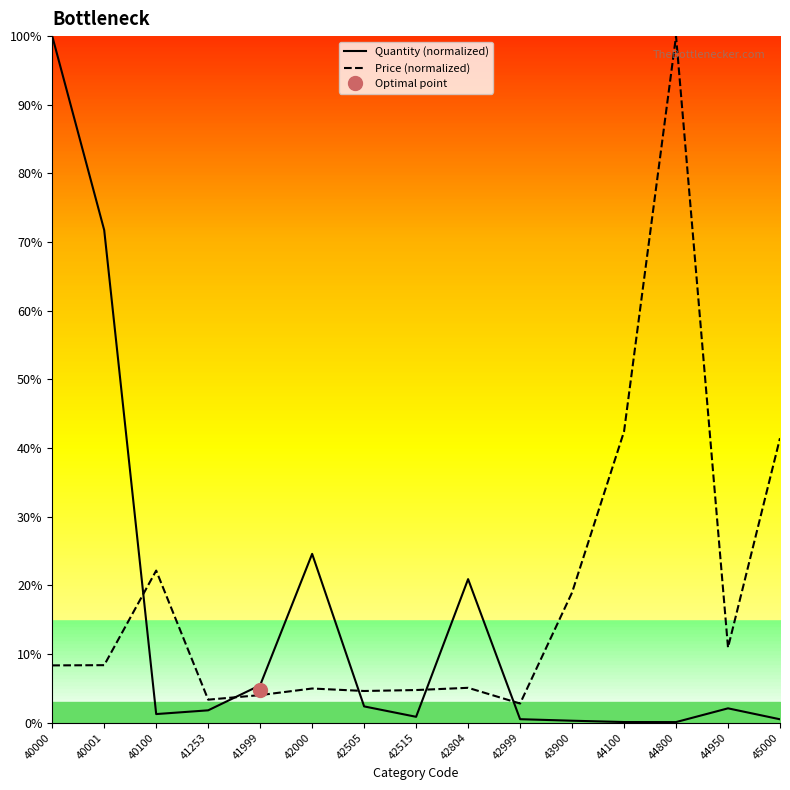

Which has a higher value, 45000 or 40001?

40001